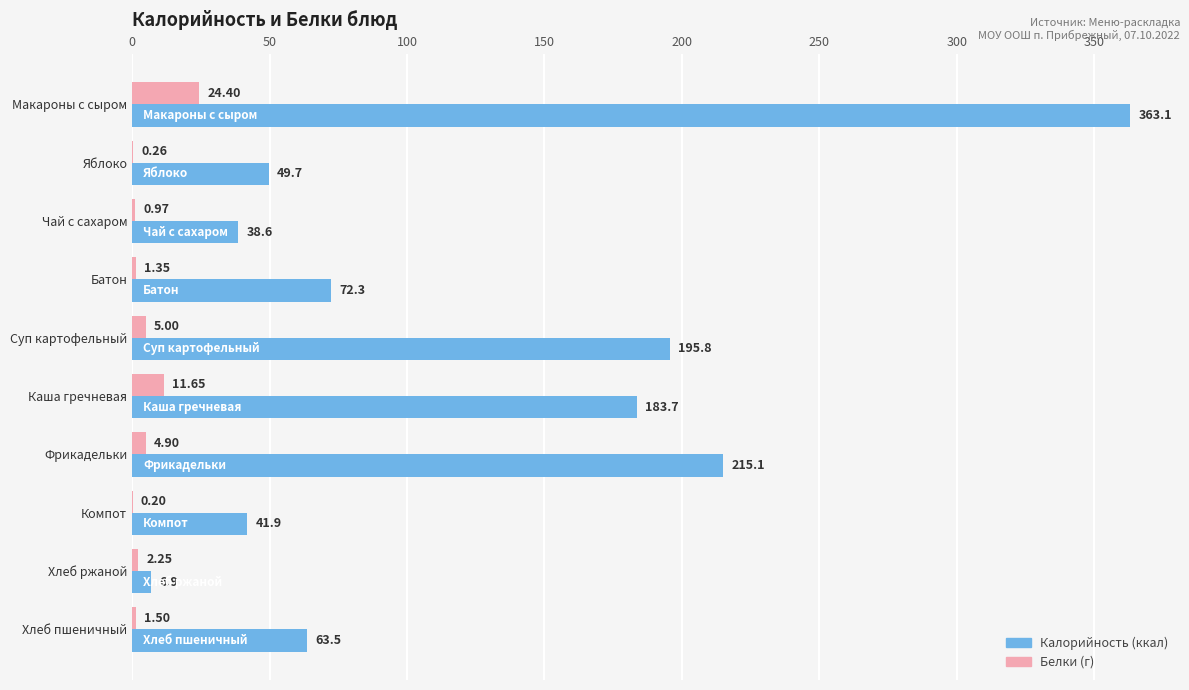

Which label corresponds to the largest value in the chart?

Макароны с сыром